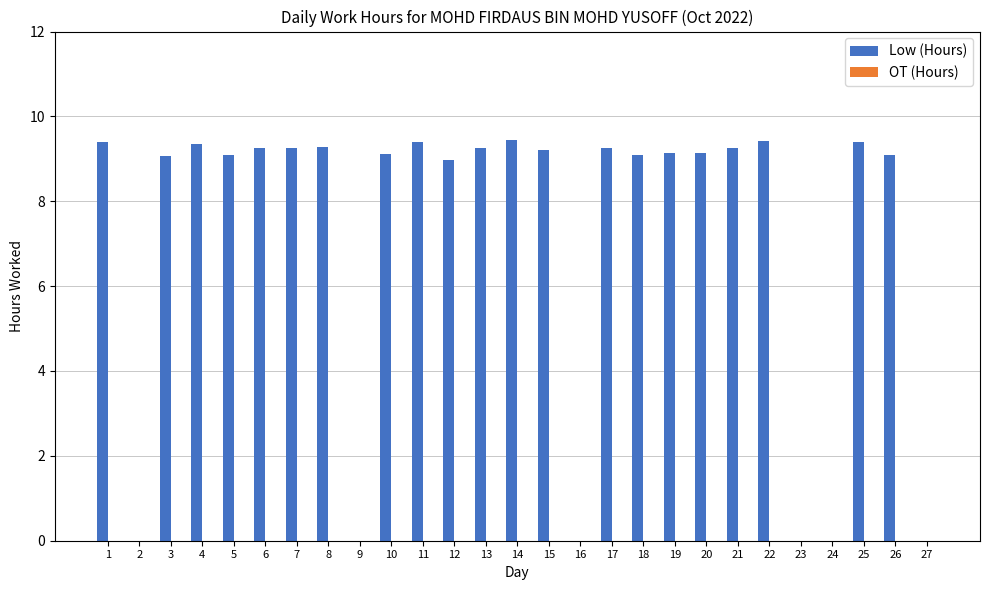

Between 12 and 4, which is larger?

4